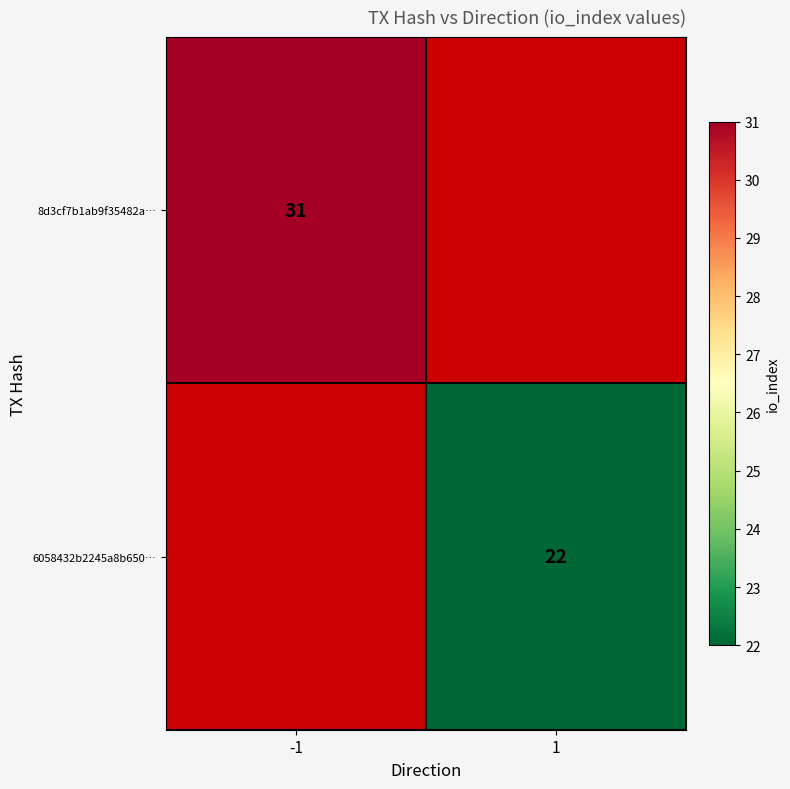

The 6058432b2245a8b650… series shows 22 at 1. True or false?

True